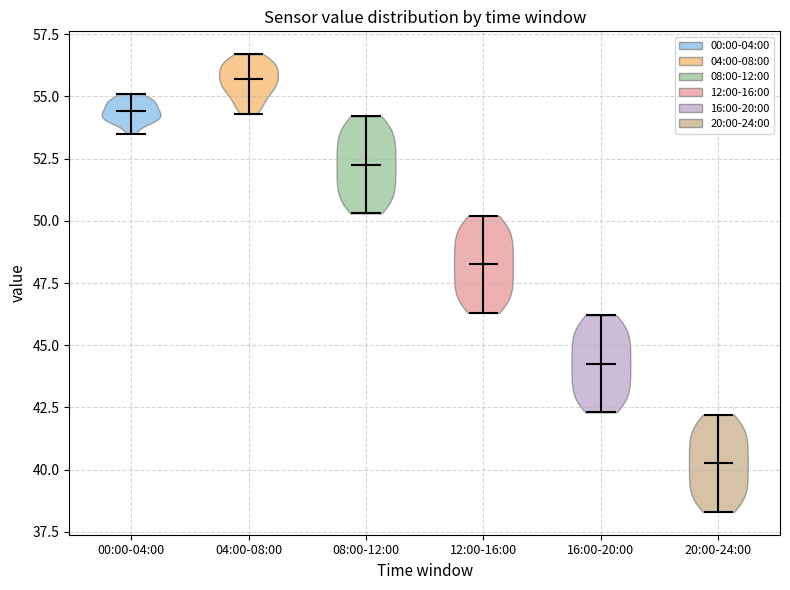

What is the lowest point the violin for 20:00-24:00 reaches on the y-axis? The values are not printed on the chart, so give them approximately, as read against the axis.

38.5